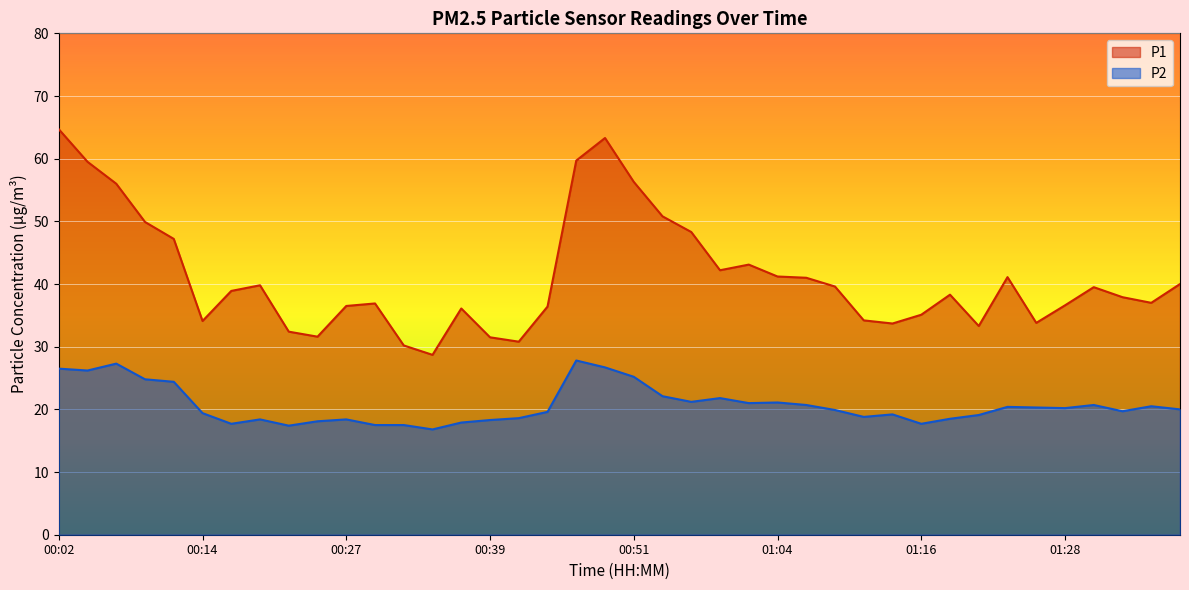

True or false: P2 and P1 intersect in this chart.

False